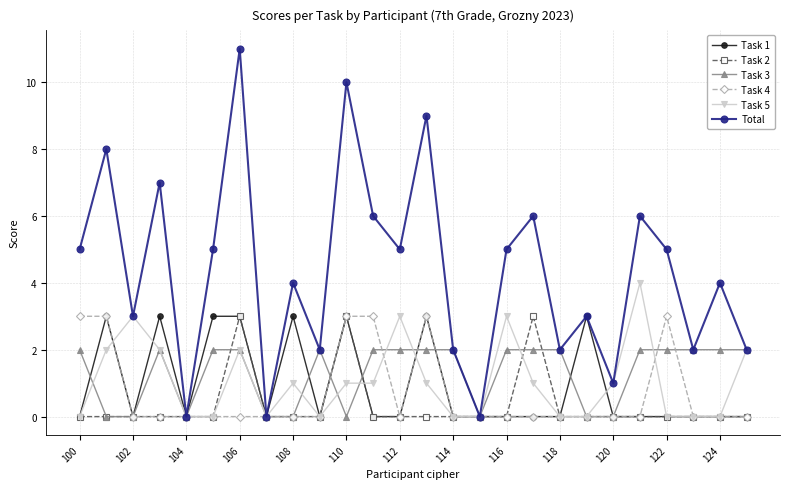

What is the maximum value for Total?

11